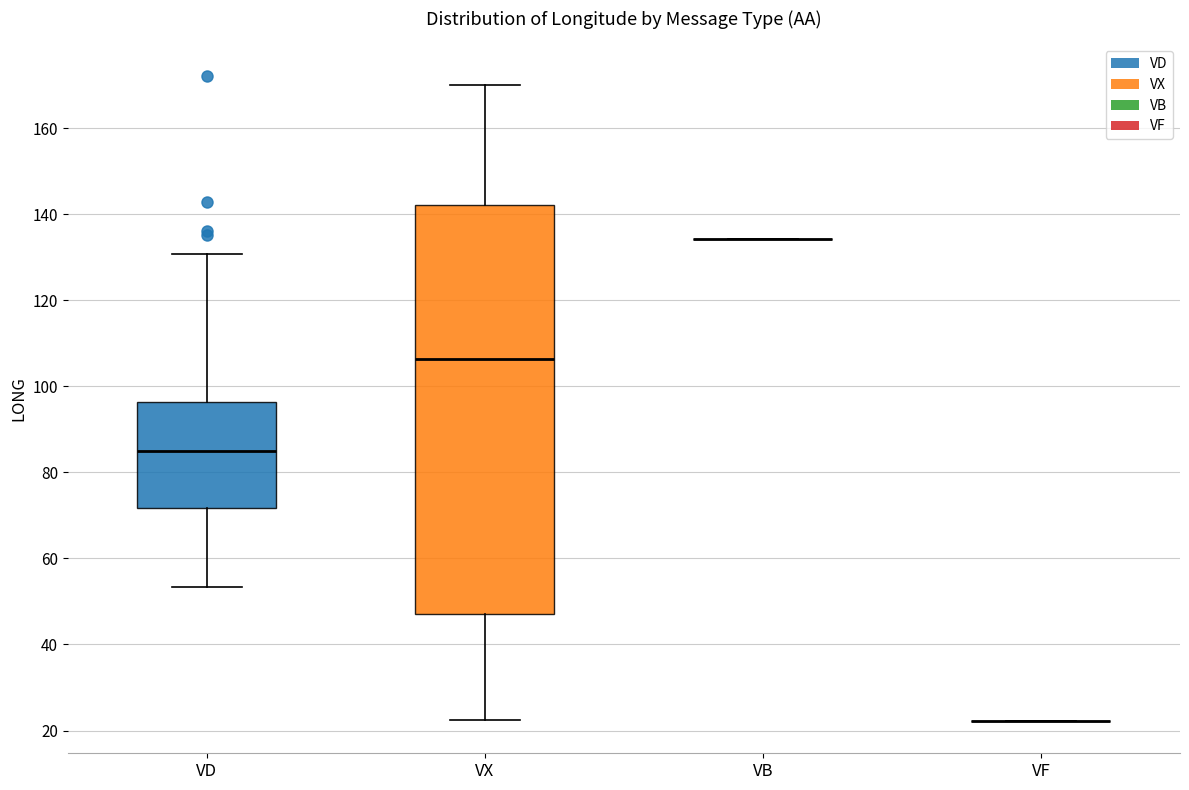

Where is the upper edge of the box for VX on the y-axis? The values are not printed on the chart, so give them approximately, as read against the axis.

142